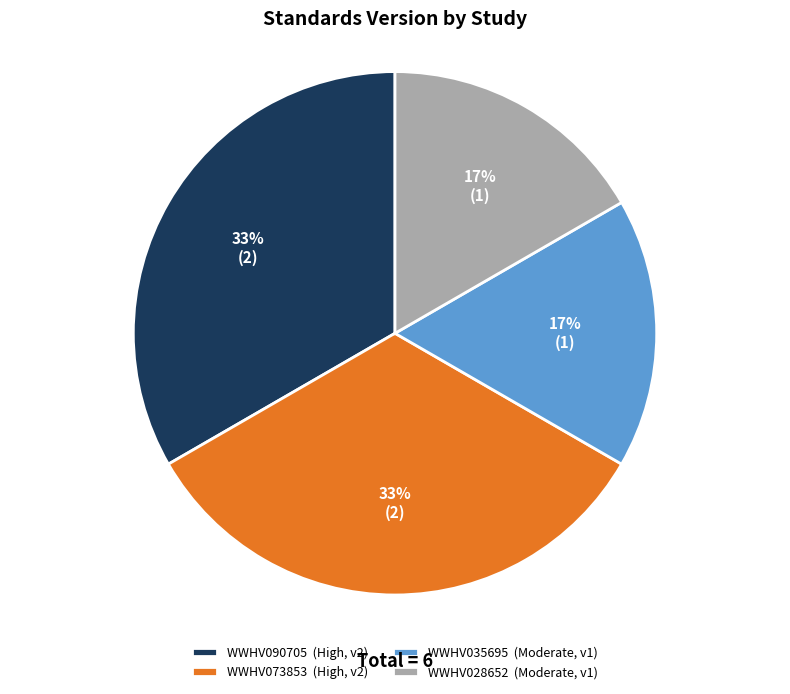

Is there a majority slice in this chart?

No